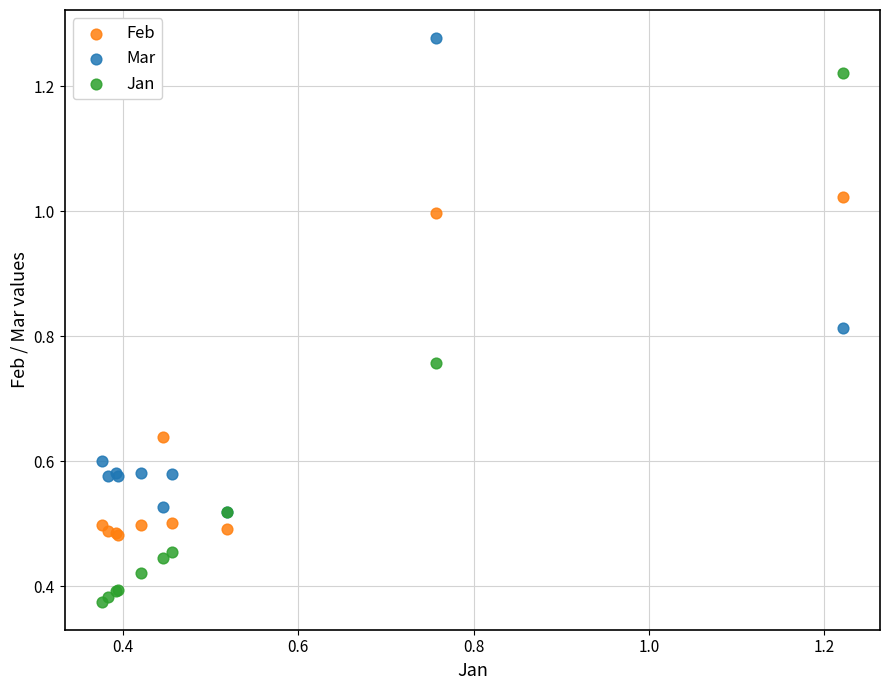

What are all the series names shown in the legend?

Feb, Mar, Jan